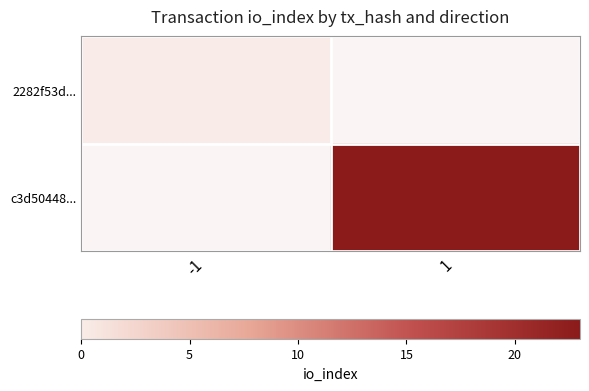

How many categories are shown in the chart?

2